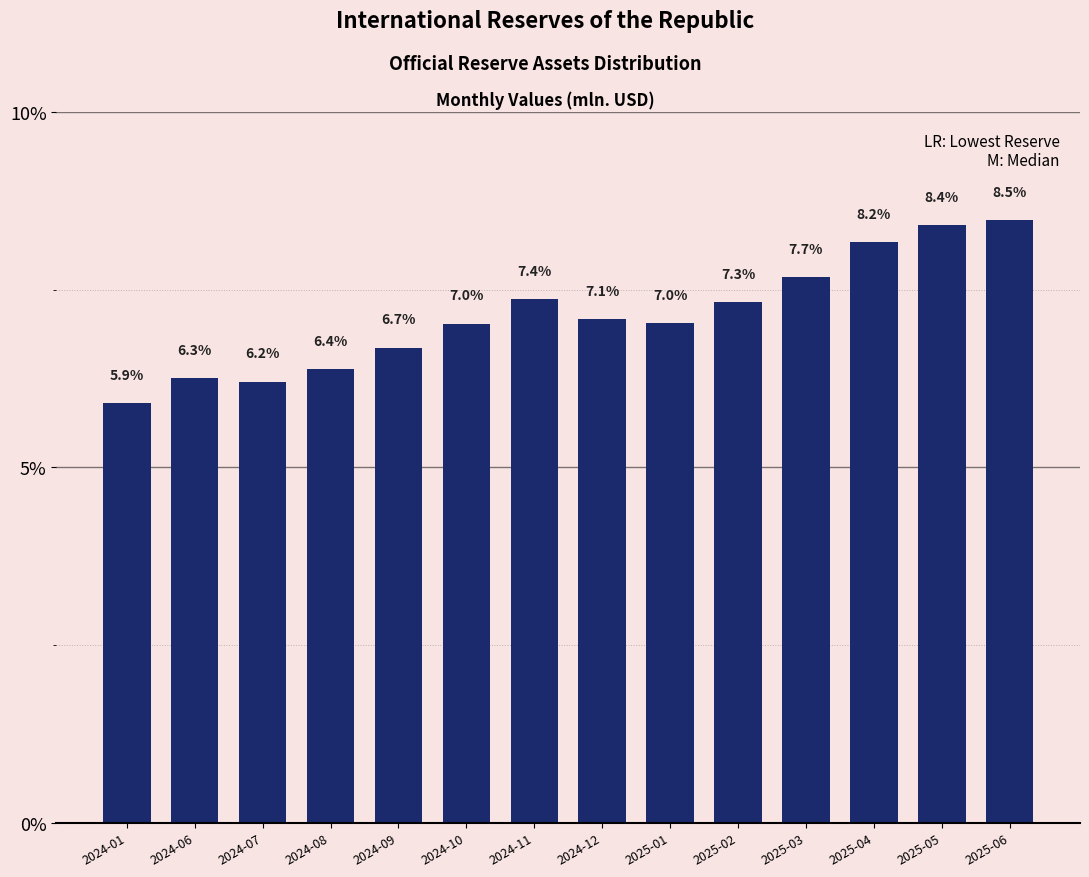

Reading left to right, extract all data points from this chart.

2024-01=5.9	2024-06=6.3	2024-07=6.2	2024-08=6.4	2024-09=6.7	2024-10=7.0	2024-11=7.4	2024-12=7.1	2025-01=7.0	2025-02=7.3	2025-03=7.7	2025-04=8.2	2025-05=8.4	2025-06=8.5